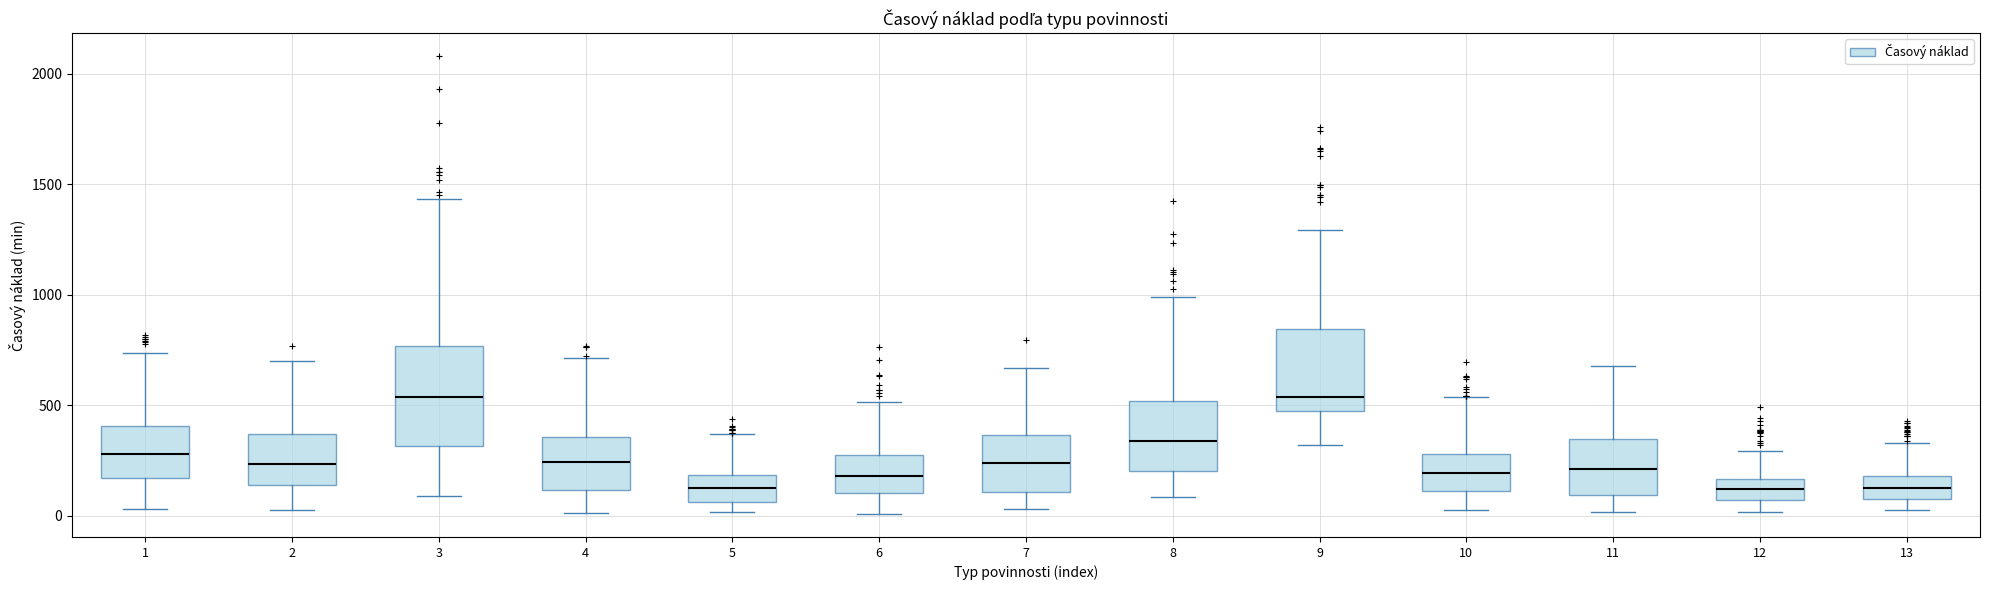

Reading left to right, read every box against the y-axis: the position of its median line, the range the box covers, and the ends of its whiskers. The values are not printed on the chart, so give them approximately, as read against the axis.

1: median 300, box 150 to 400, whiskers 50 to 750
2: median 250, box 150 to 350, whiskers 50 to 700
3: median 550, box 300 to 750, whiskers 100 to 1450
4: median 250, box 100 to 350, whiskers 0 to 700
5: median 150, box 50 to 200, whiskers 0 to 350
6: median 200, box 100 to 300, whiskers 0 to 500
7: median 250, box 100 to 350, whiskers 50 to 650
8: median 350, box 200 to 500, whiskers 100 to 1000
9: median 550, box 450 to 850, whiskers 300 to 1300
10: median 200, box 100 to 300, whiskers 50 to 550
11: median 200, box 100 to 350, whiskers 0 to 700
12: median 100, box 50 to 150, whiskers 0 to 300
13: median 100 (inside the box), box 100 to 200, whiskers 50 to 350